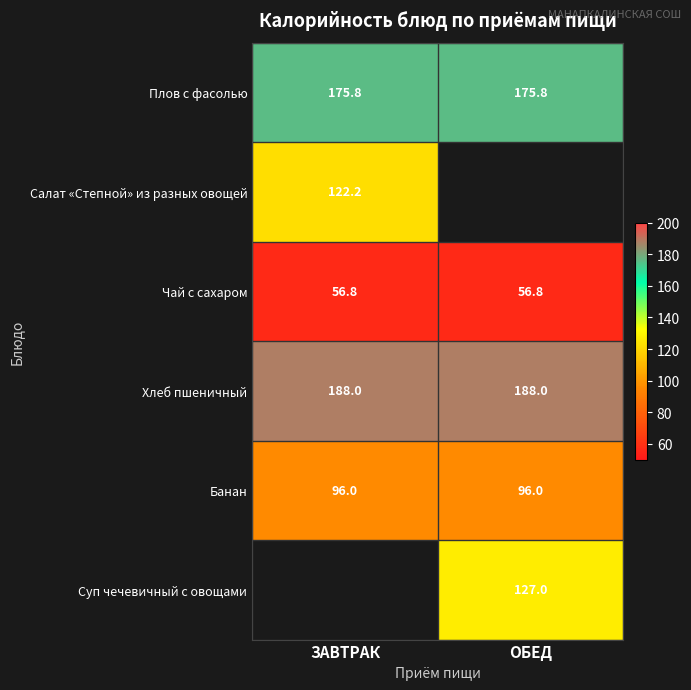

How many series are shown in this chart?

6